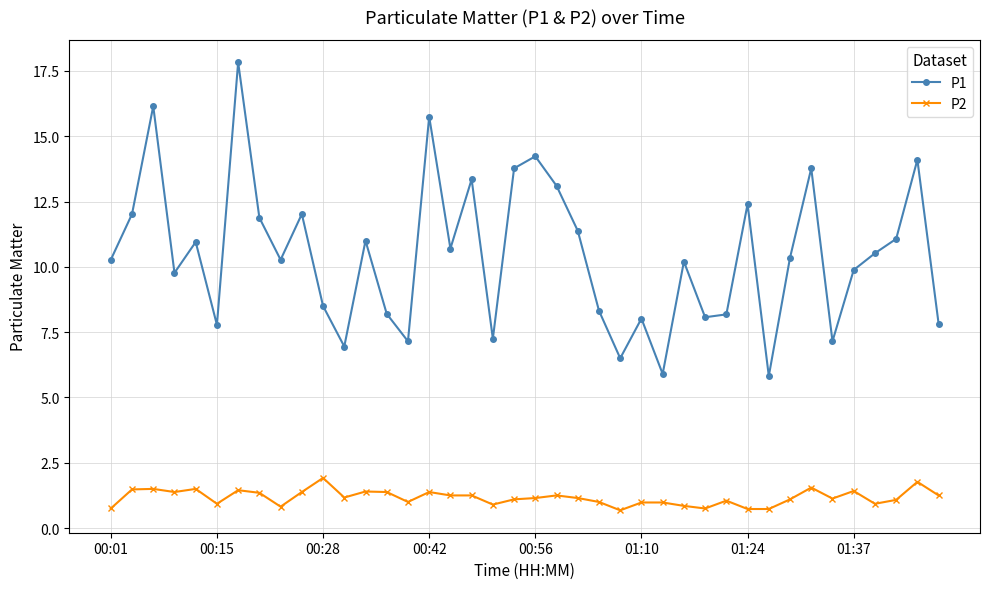

What is the smallest value displayed?

0.7